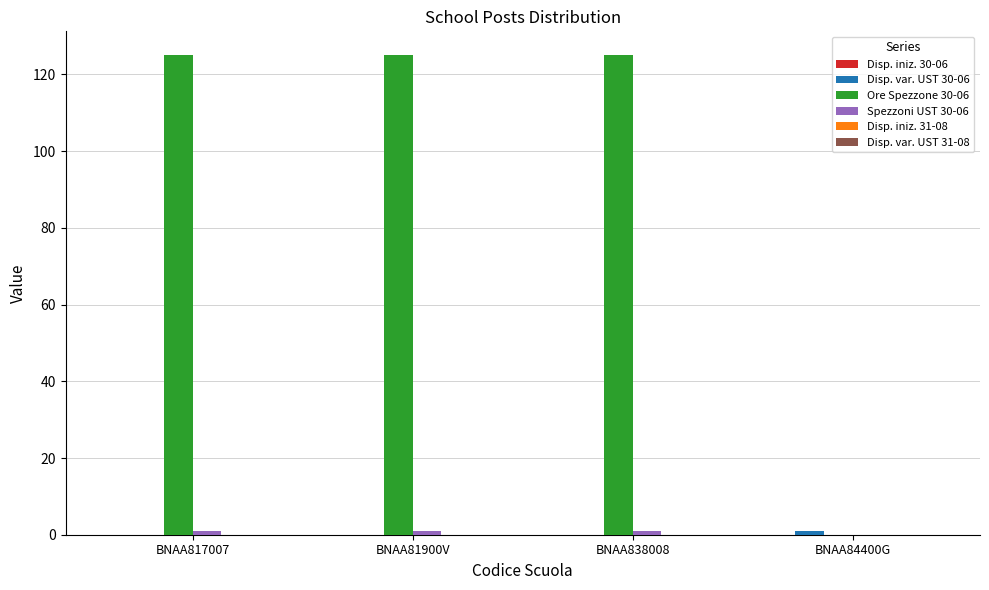

What is the greatest value displayed?

125